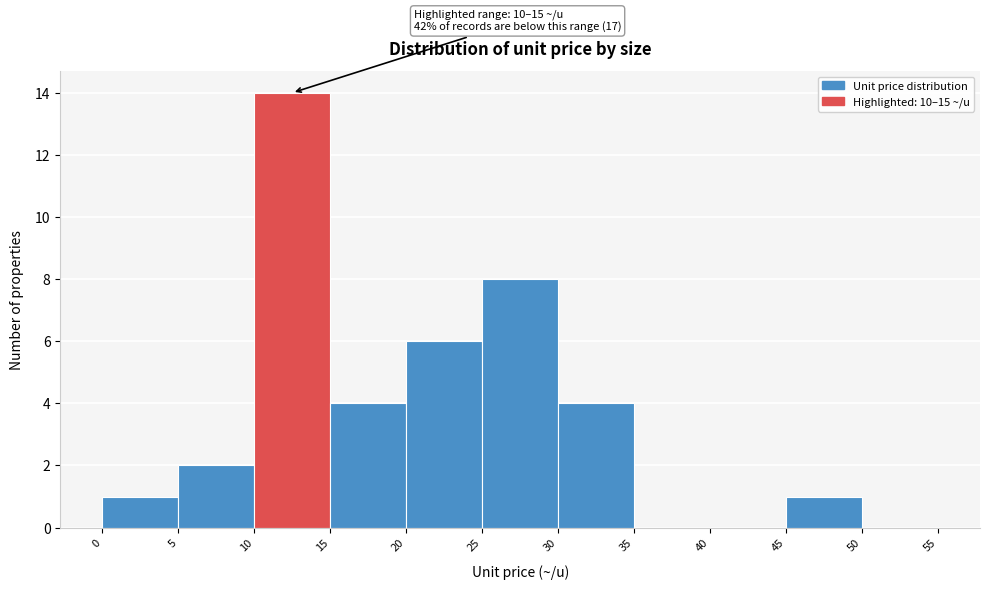

Which range on the x-axis has the tallest bar?

10 to 15